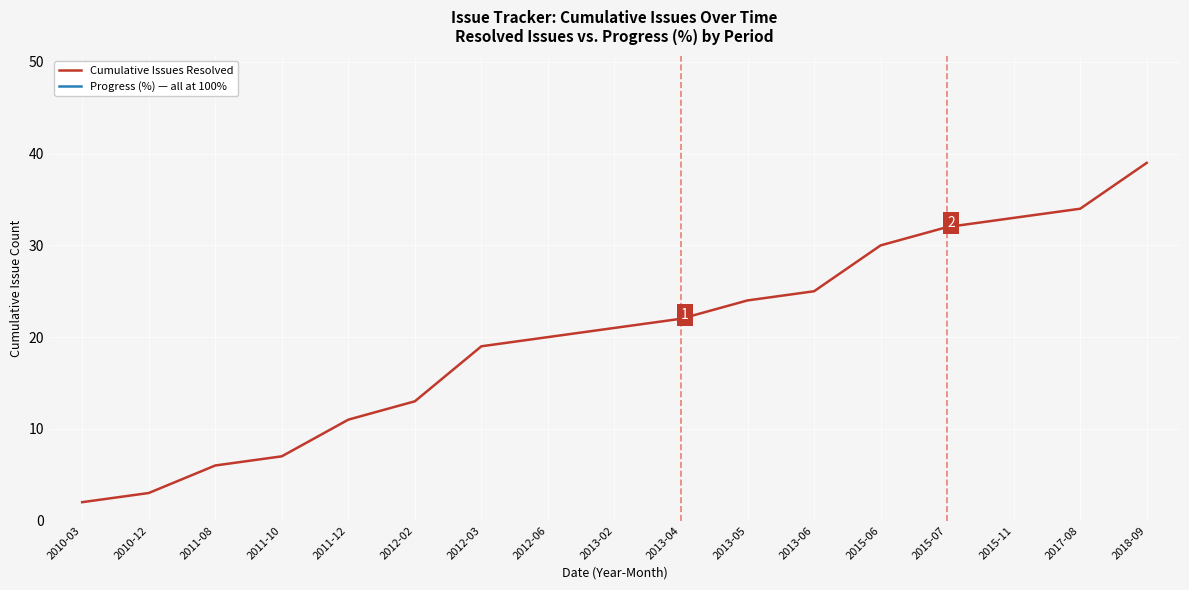

The value of Progress (%) — all at 100% at 2013-06 is 100. True or false?

True